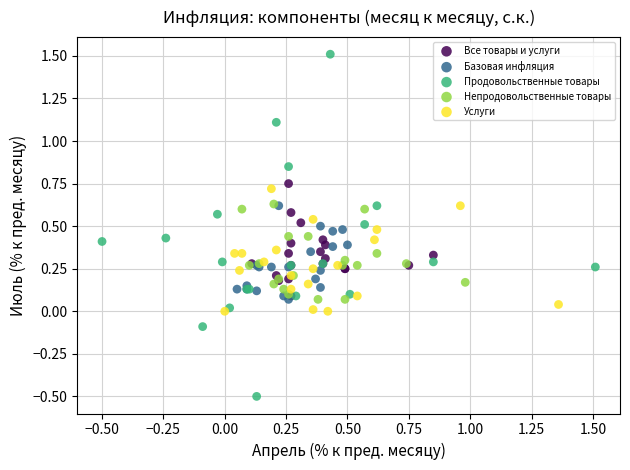

Which series has the widest spread of Y values?

Продовольственные товары